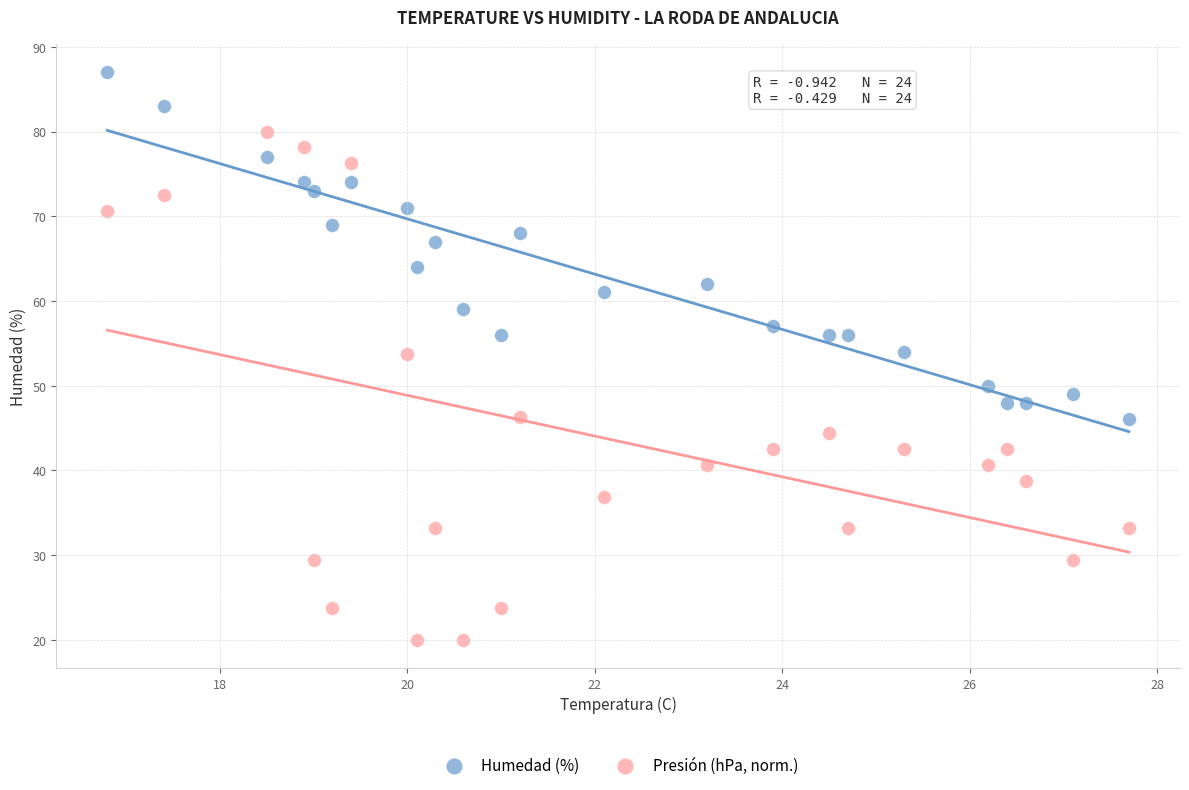

Which series reaches the maximum Y coordinate?

Humedad (%)